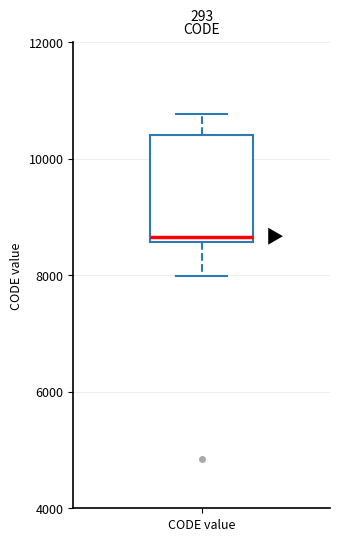

Read this box plot against the y-axis: the position of the median line, the range covered by the box, and the ends of both whiskers. The values are not printed on the chart, so give them approximately, as read against the axis.

median 8600 (just above the box's lower edge), box 8600 to 10400, whiskers 8000 to 10800